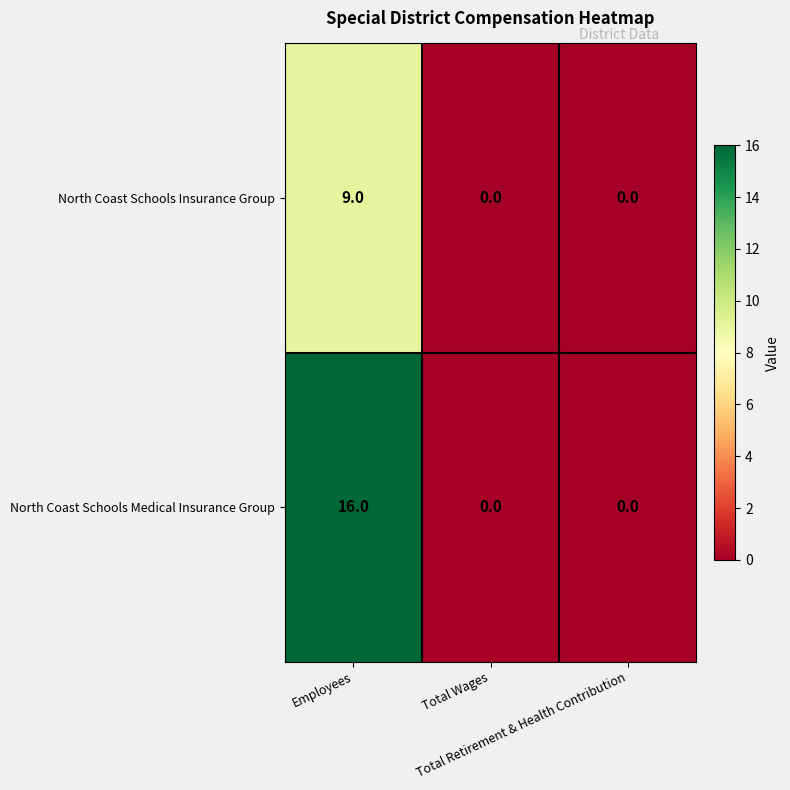

Which label corresponds to the largest value in the chart?

Employees